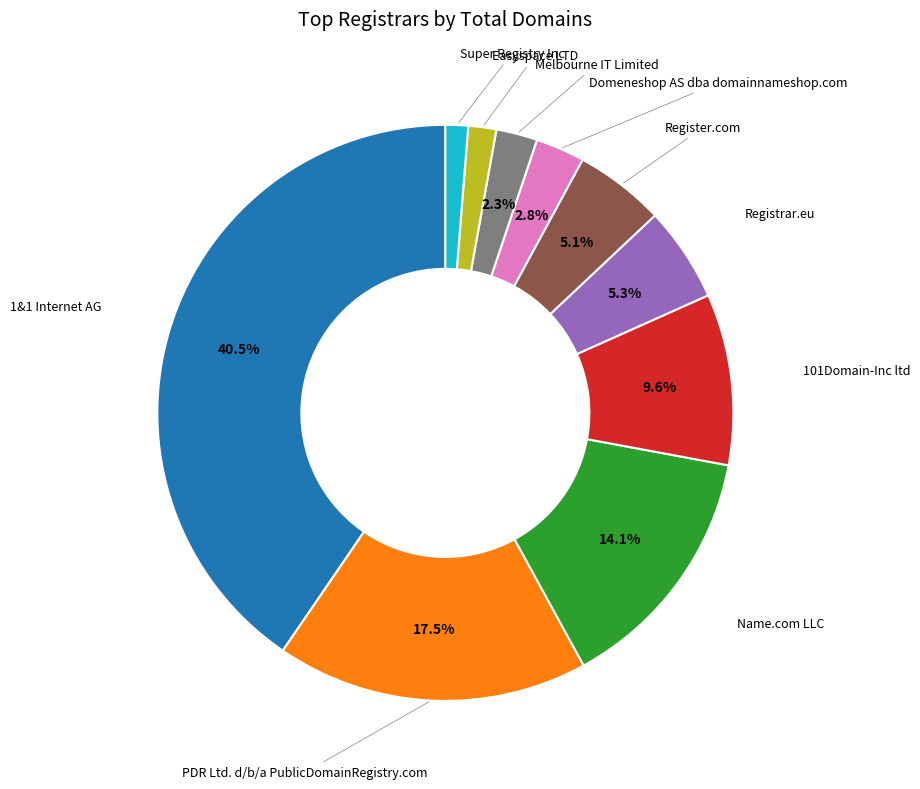

Is there any slice that represents more than half of the pie?

No